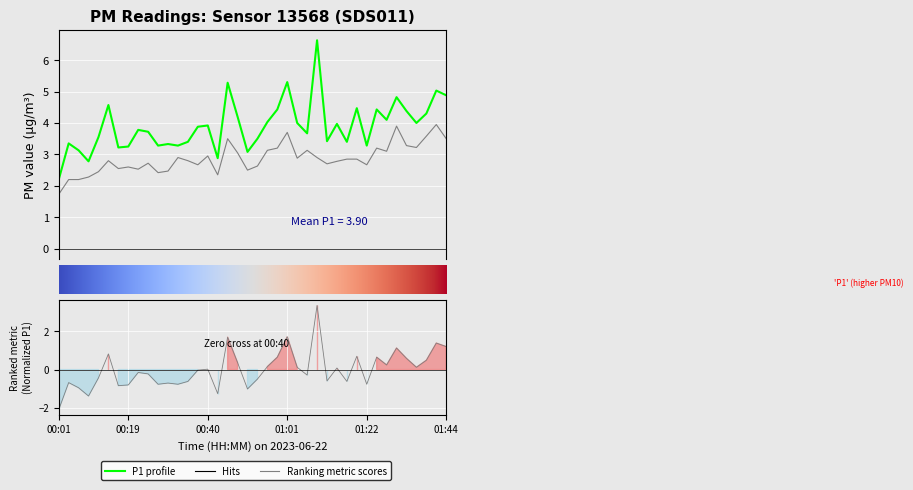

What position from the left is 25?

26